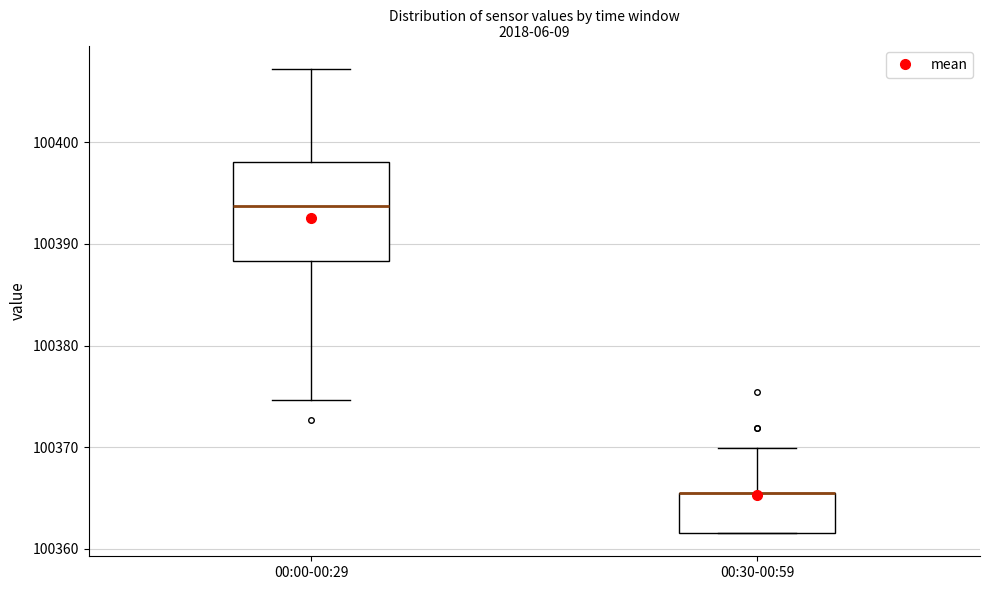

Where is the lower edge of the box for 00:00-00:29 on the y-axis? The values are not printed on the chart, so give them approximately, as read against the axis.

100388